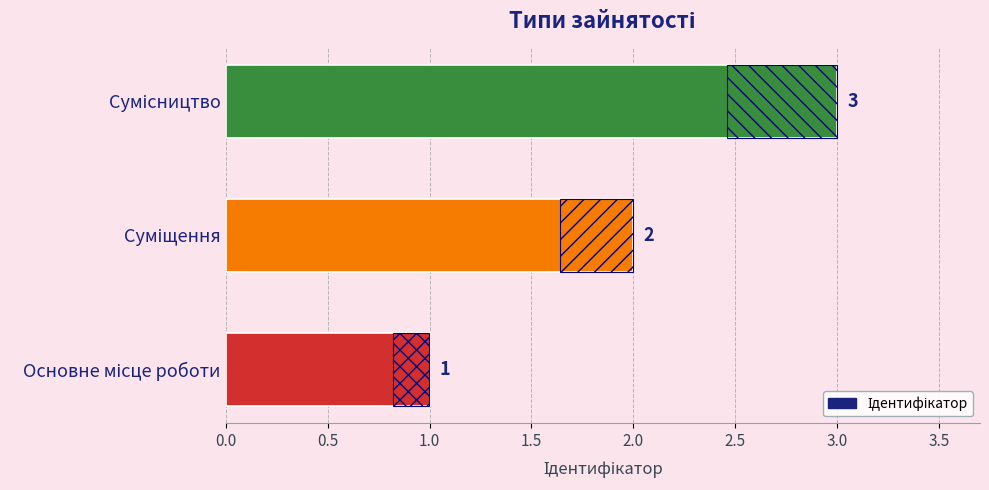

True or false: the data shows 1 at Основне місце роботи.

False